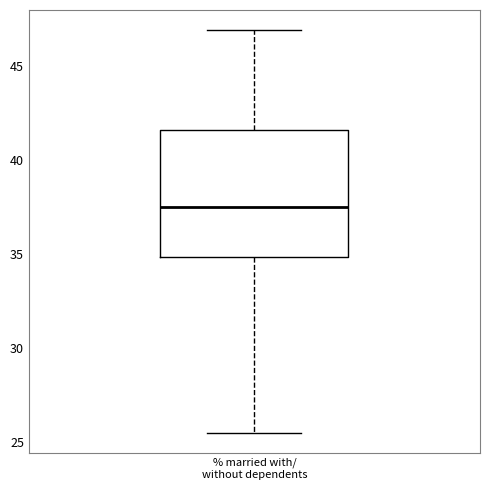

Where is the upper edge of the box for % married with/ without dependents on the y-axis? The values are not printed on the chart, so give them approximately, as read against the axis.

41.5